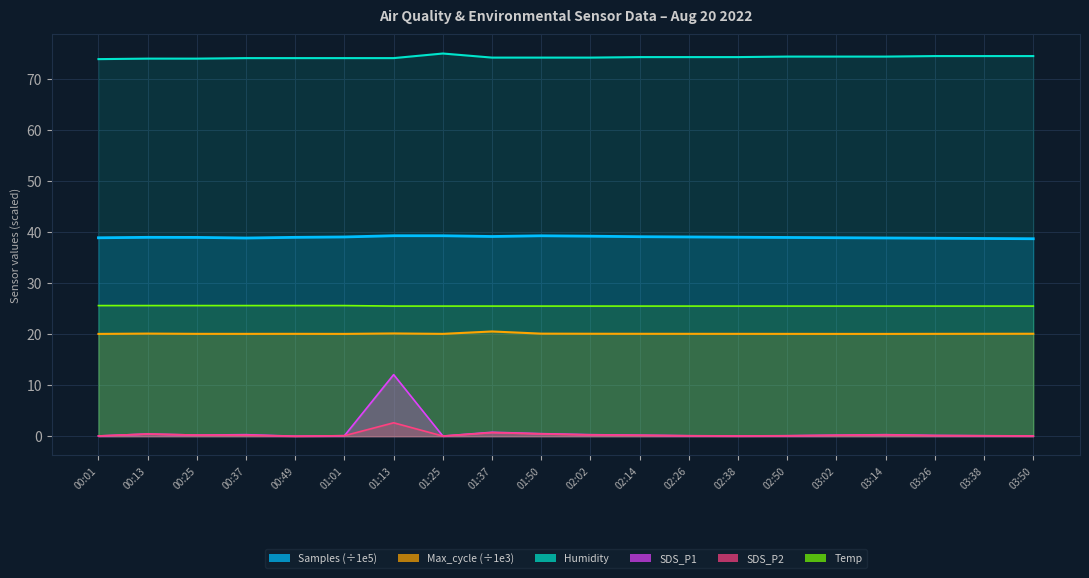

True or false: Temp and Max_cycle intersect in this chart.

False